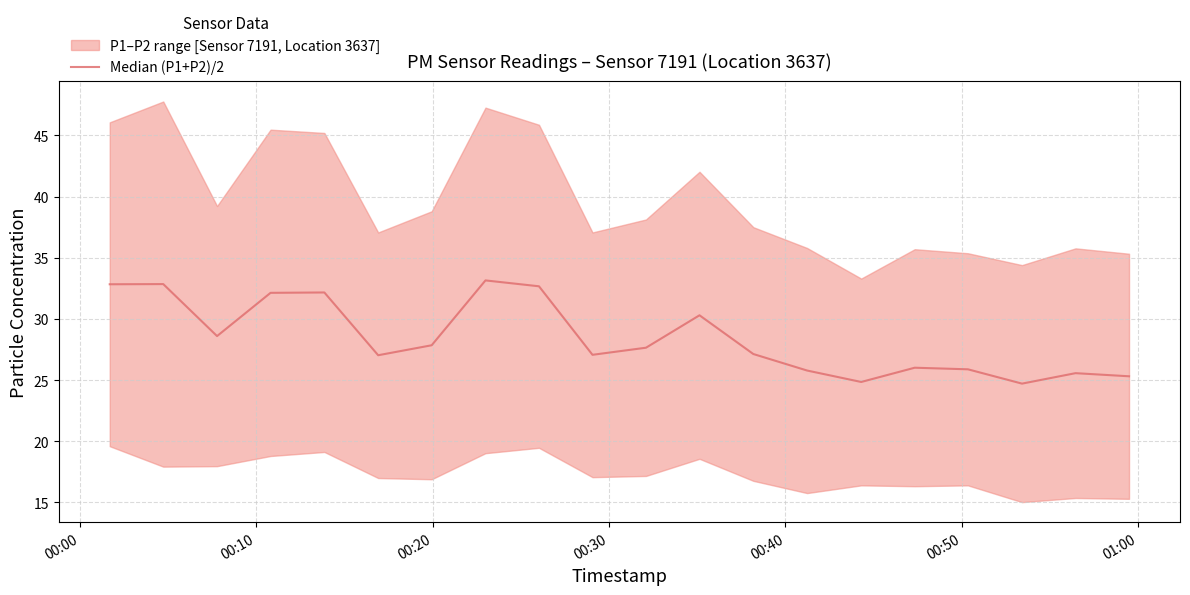

How many points are higher than both their immediate neighbors (excluding endpoints)?

6